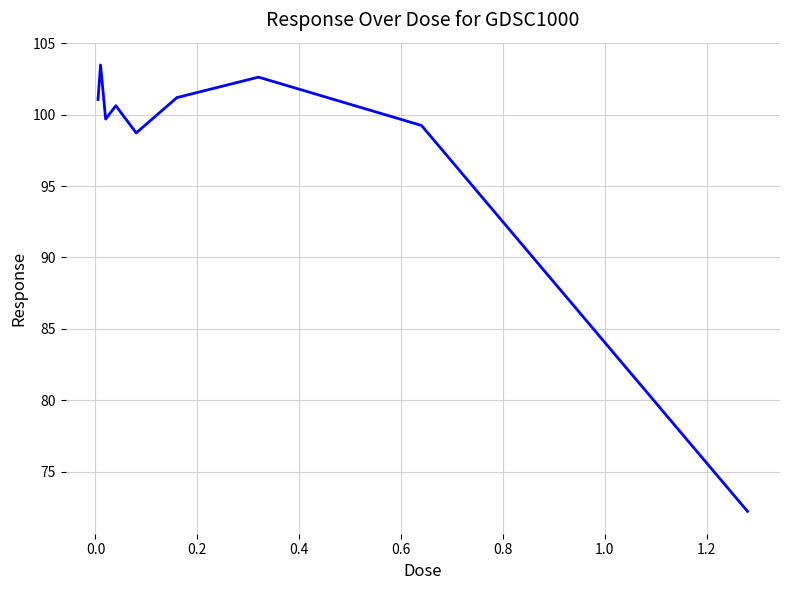

What is the maximum value shown in the chart?

103.5